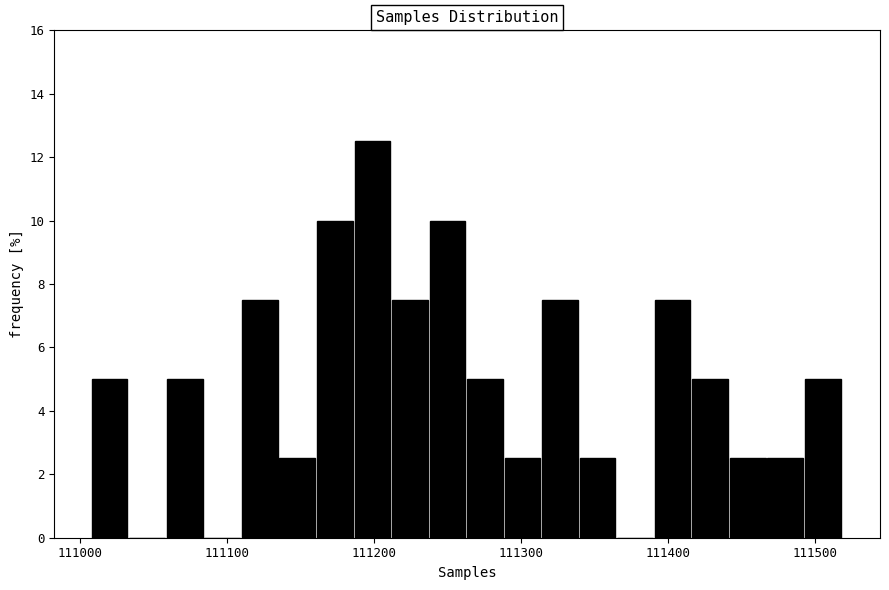

Read against the x-axis, roughly where is the centre of the tallest bar?

111200